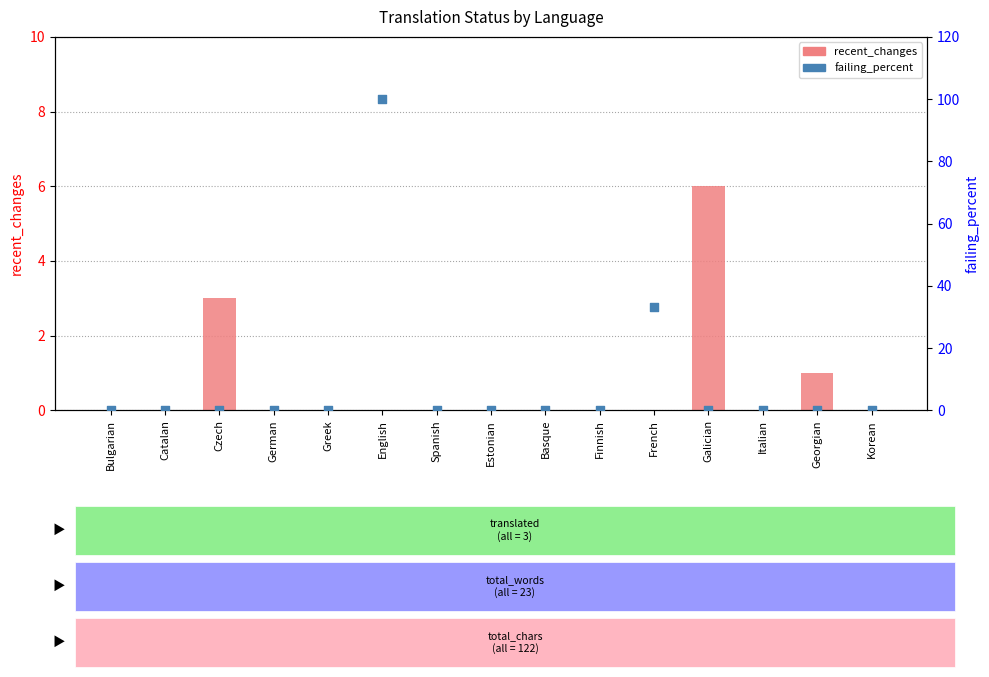

Which series contains the highest Y value?

failing_percent